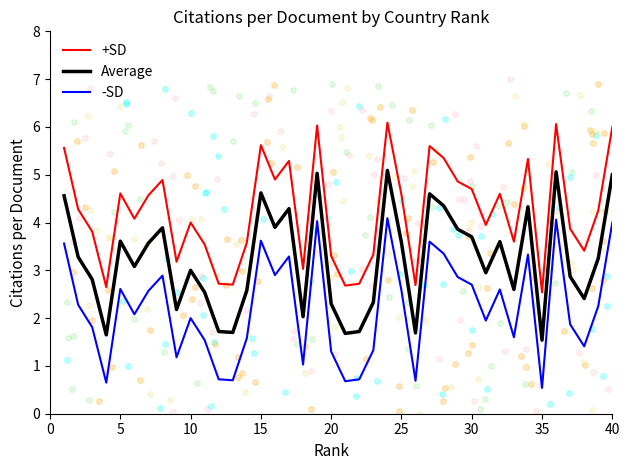

Which series has the largest total across all categories?

+SD